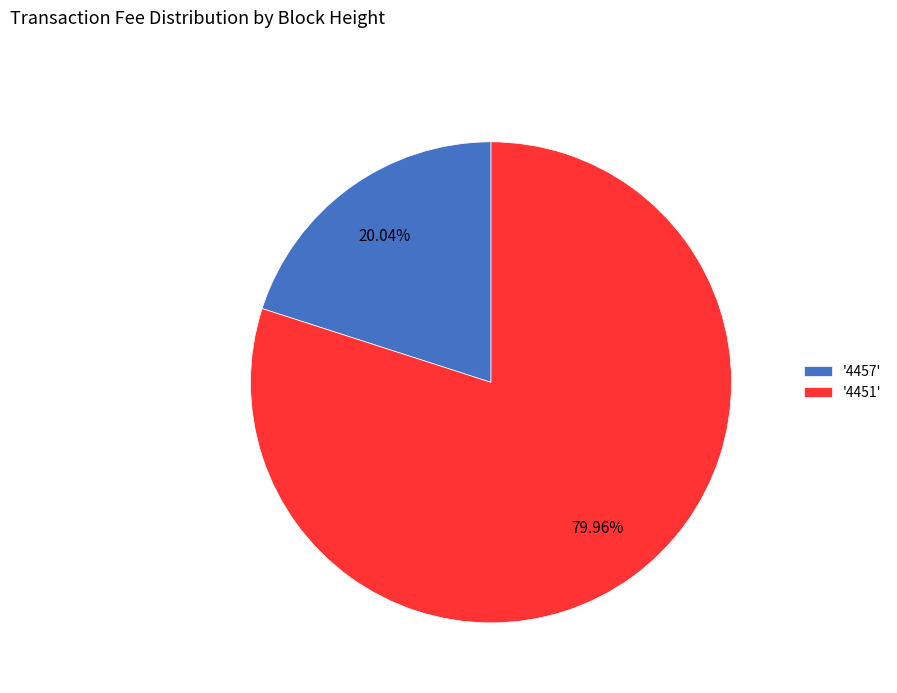

Count the number of slices in the pie.

2